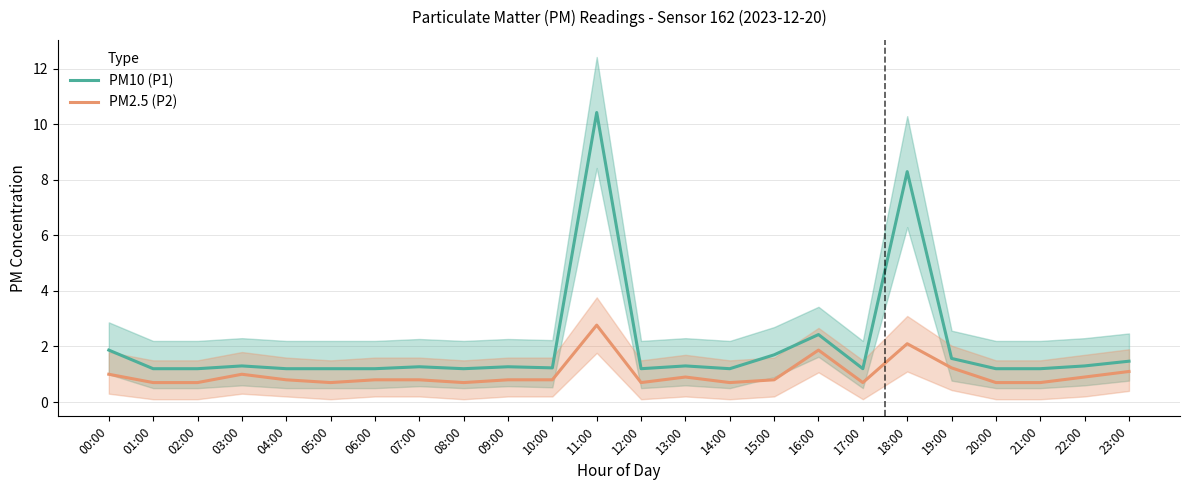

What is the greatest value displayed?

10.4